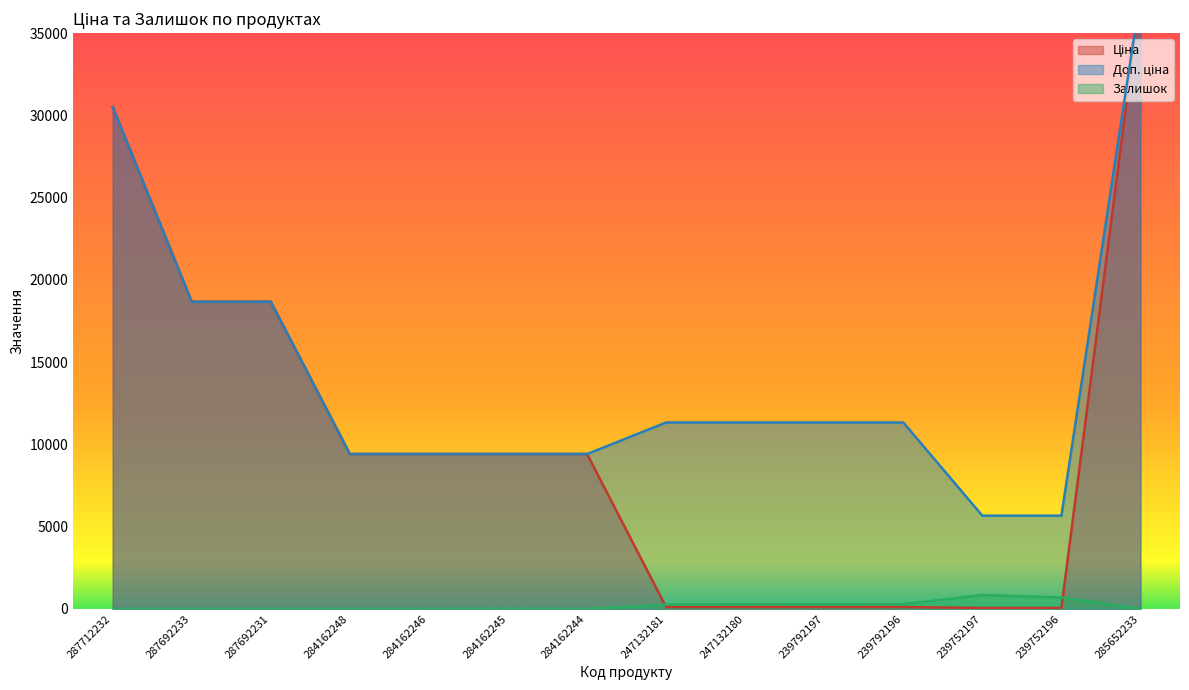

At which label is Ціна closest to 18699?

287692233